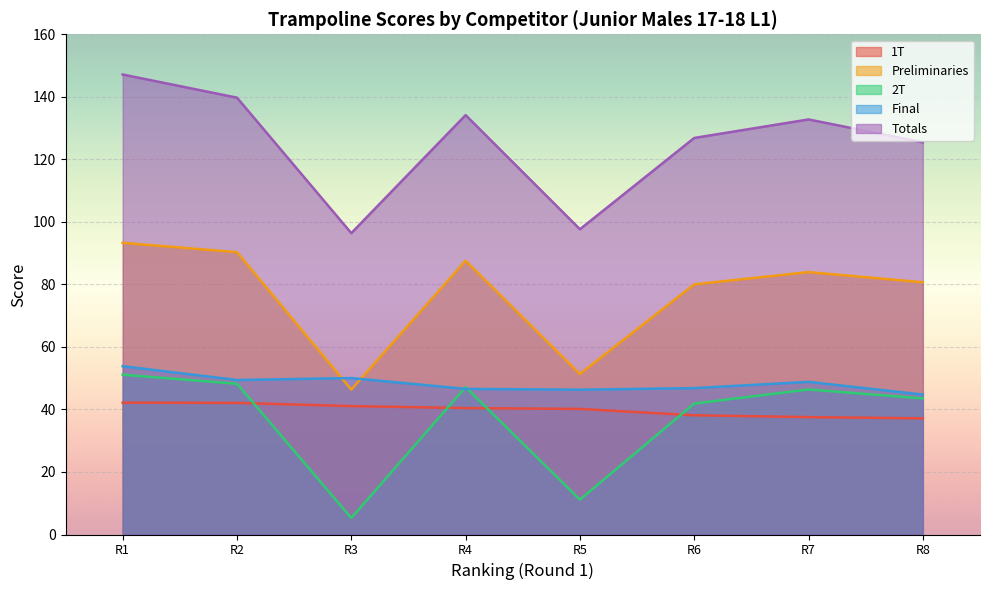

True or false: Totals and Preliminaries cross at least once.

False